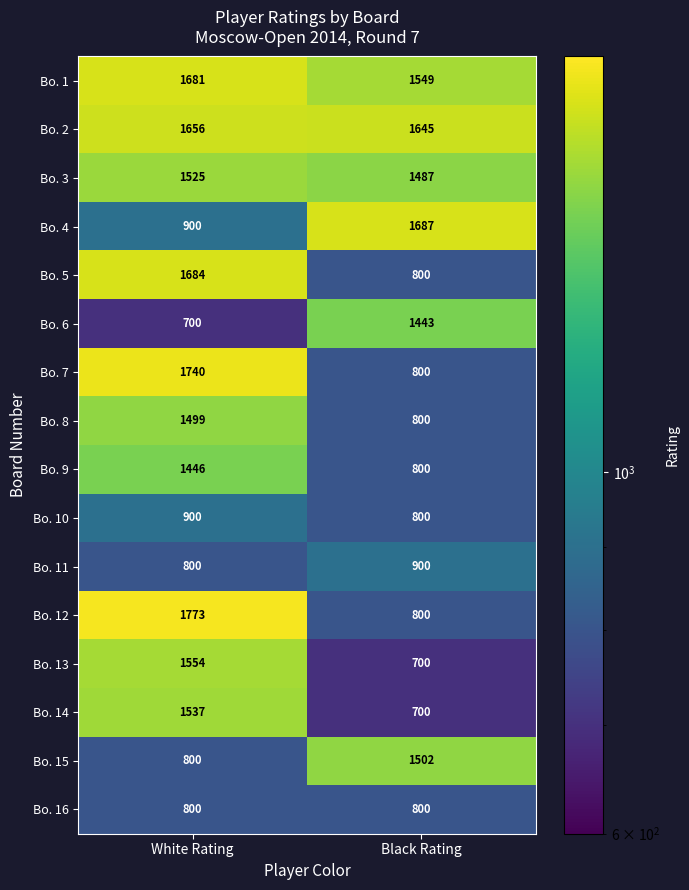

The Bo. 9 series shows 235 at Black Rating. True or false?

False